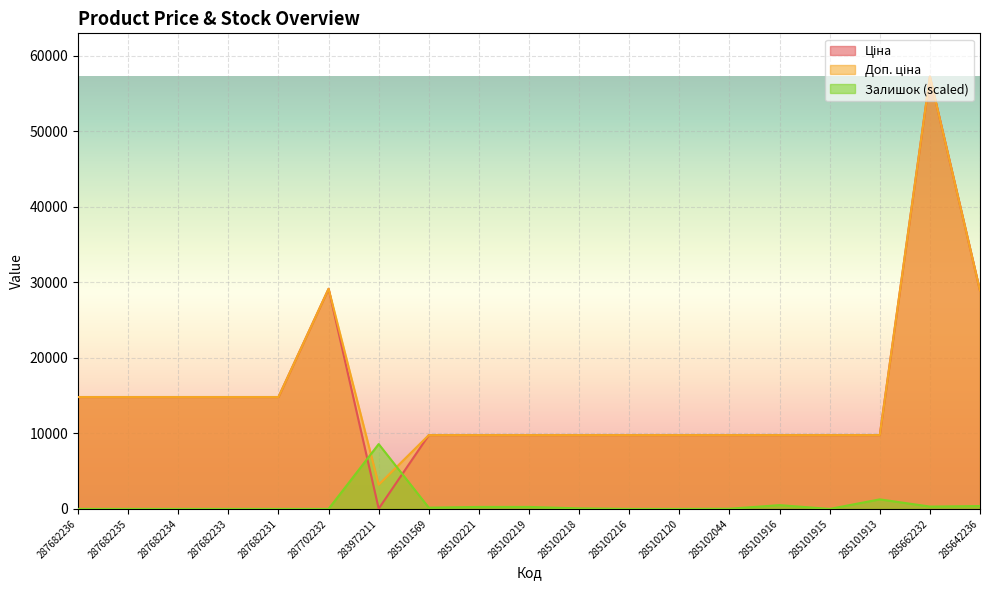

What is the value of the Доп. ціна point at the 18th from the left?

57258.0